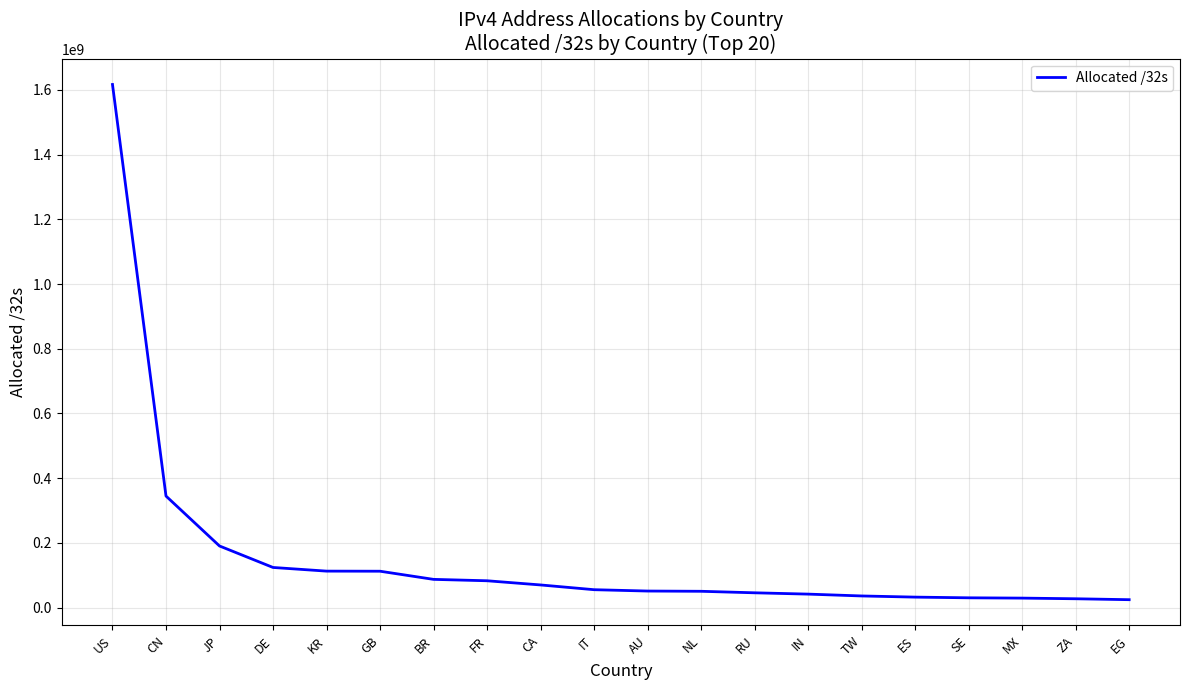

At which category does the chart reach its peak across all series?

US